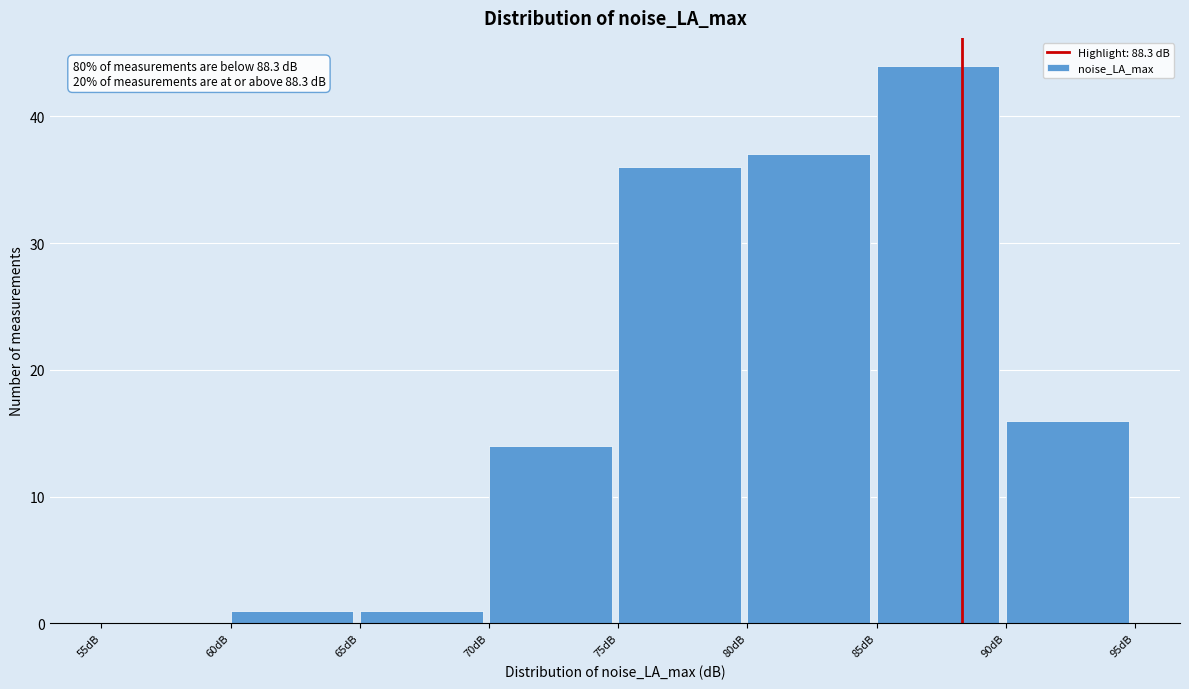

Over which range of the x-axis is the bar tallest?

85 to 90